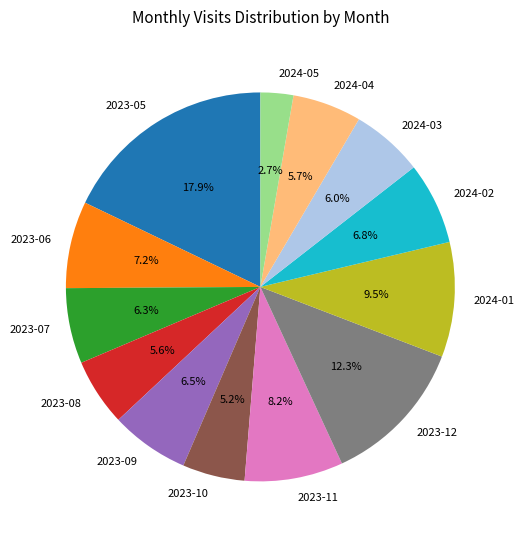

Is it true that 2023-07 is 21% of the pie?

False